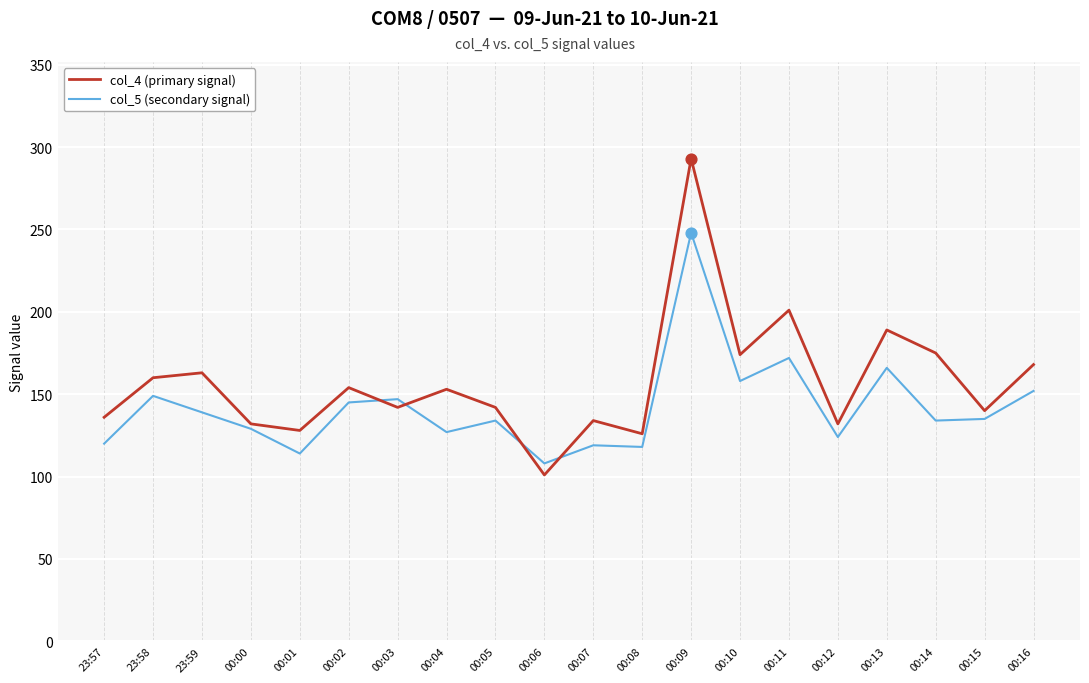

At how many categories does at least one series exceed 177?

3